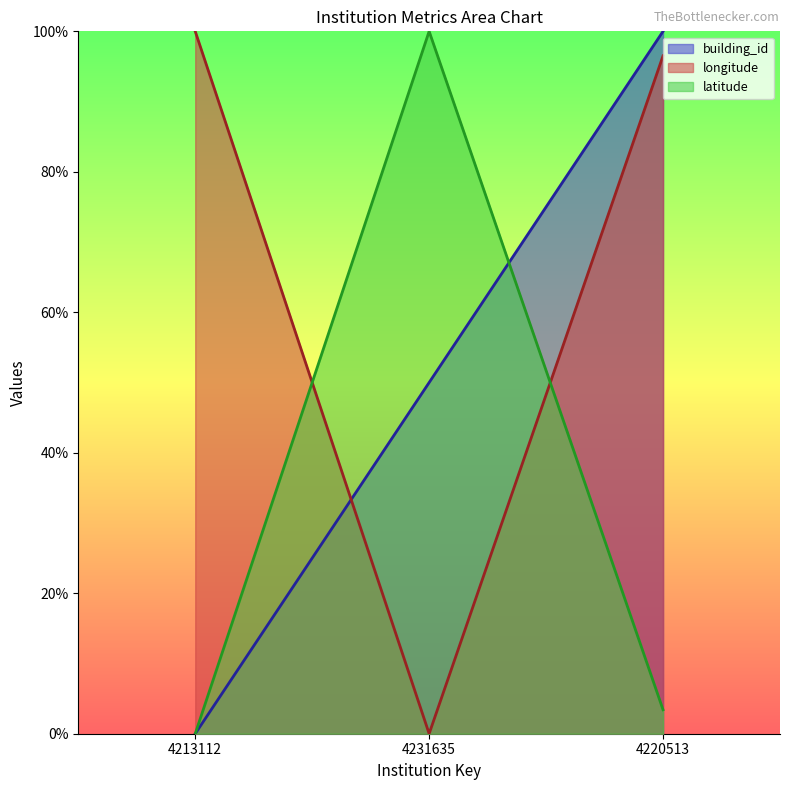

Which series changed the most between 4213112 and 4231635?

longitude_line